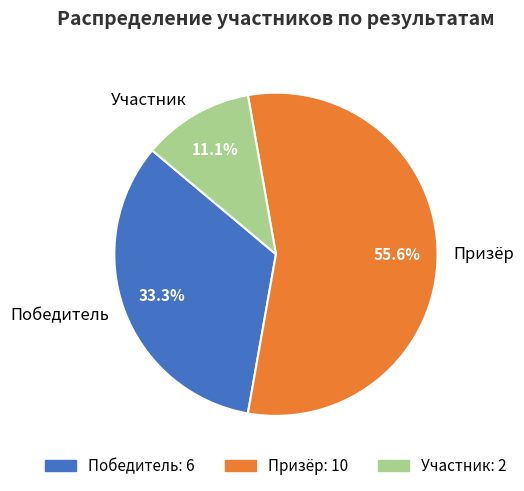

Rank the categories by value from lowest to highest.

Участник, Победитель, Призёр